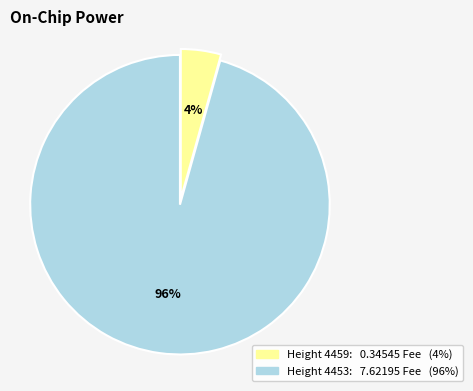

Is there any slice that represents more than half of the pie?

Yes